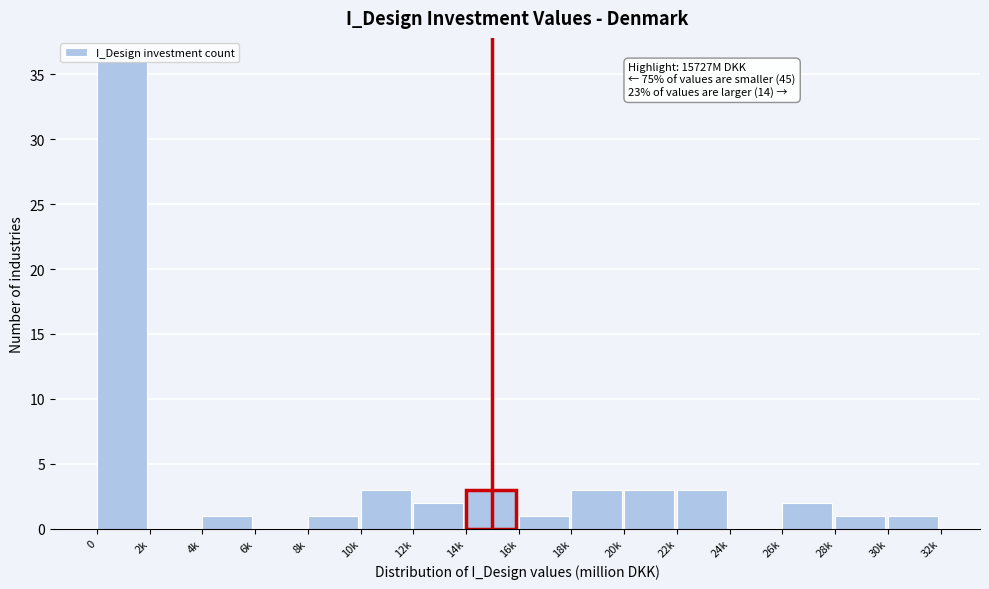

What is the greatest value displayed?

36